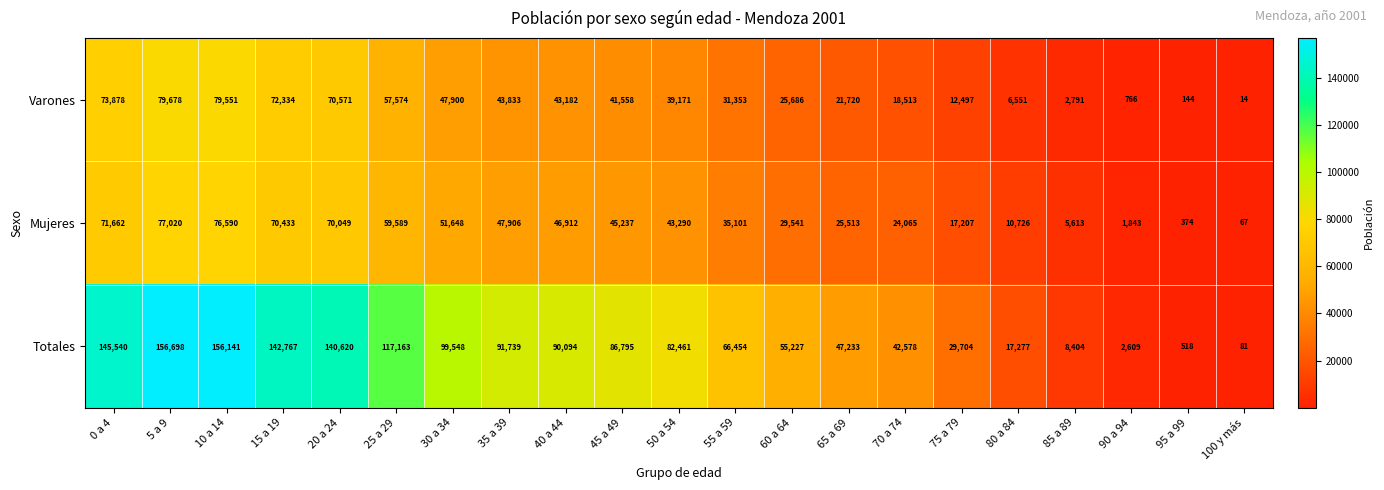

What is the highest value of the Totales series?

156698